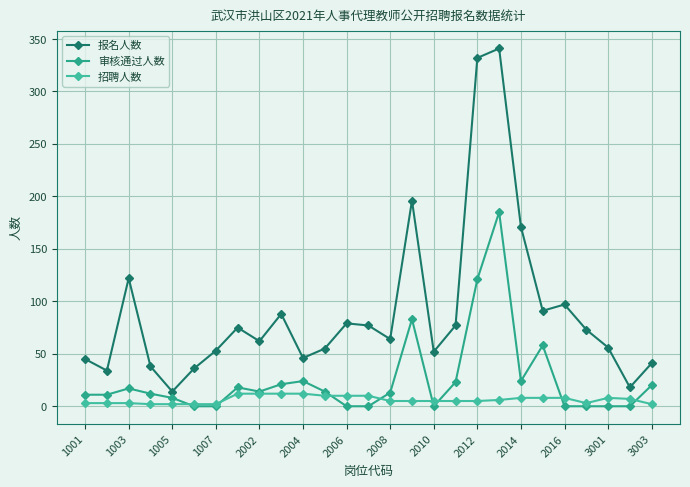

What is the value of the 报名人数 point at the 16th from the left?

196